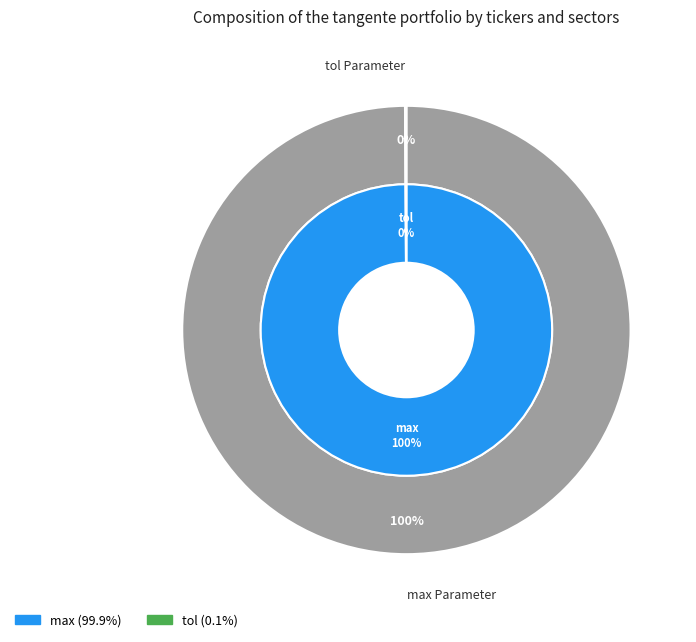

To the nearest percent, what portion does max represent?

100%